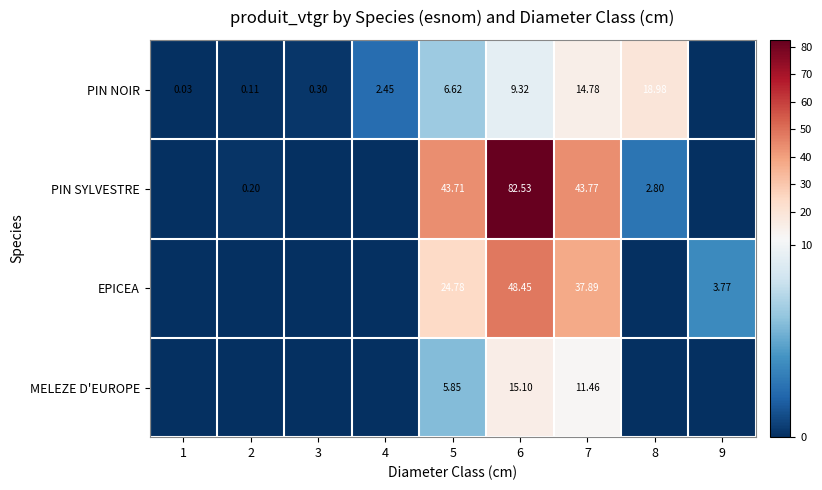

Rank the series at 6 from lowest to highest value.

PIN NOIR, MELEZE D'EUROPE, EPICEA, PIN SYLVESTRE